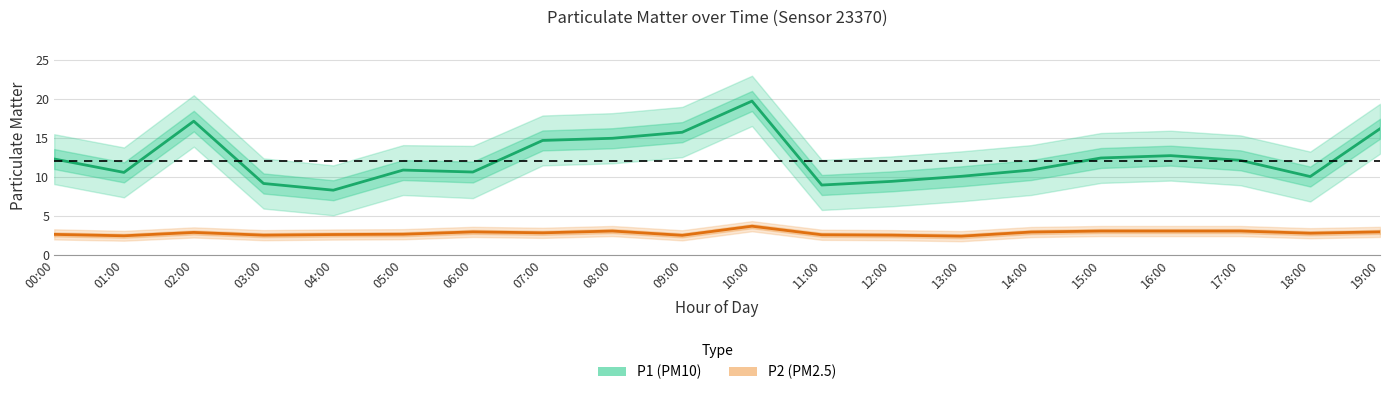

What is the label of the 2nd point from the right?

18:00